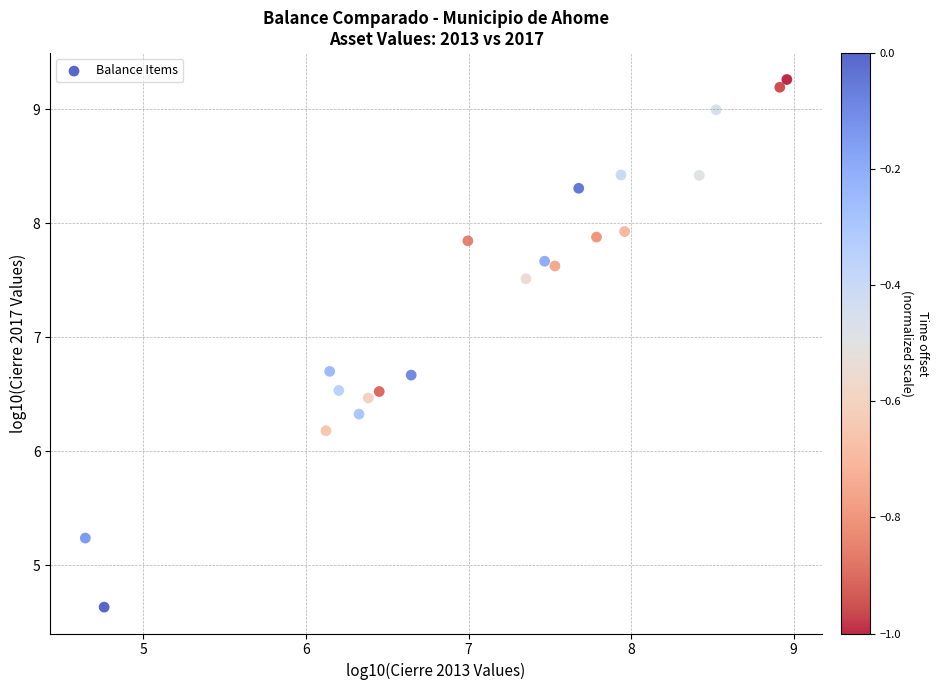

What is the range of X values (max minus min)?

4.3